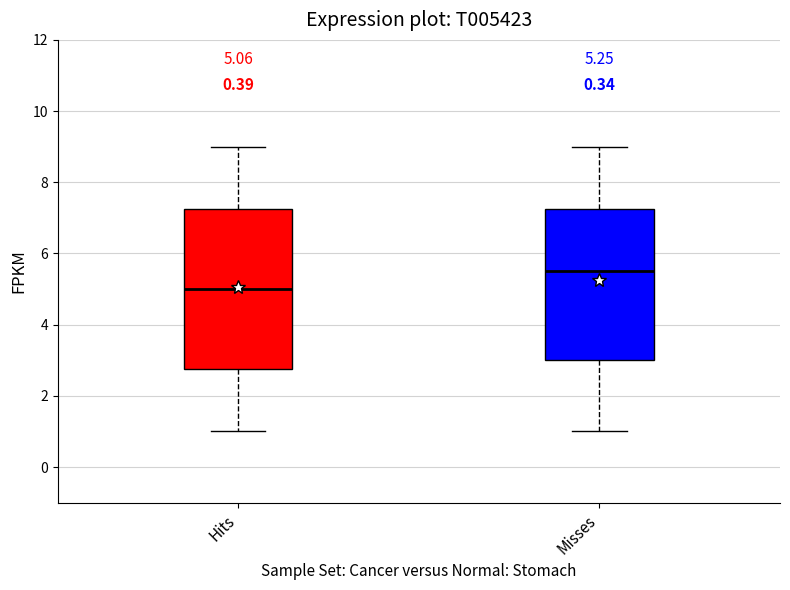

Comparing the boxes themselves (not the whiskers), which one is the tallest?

Hits